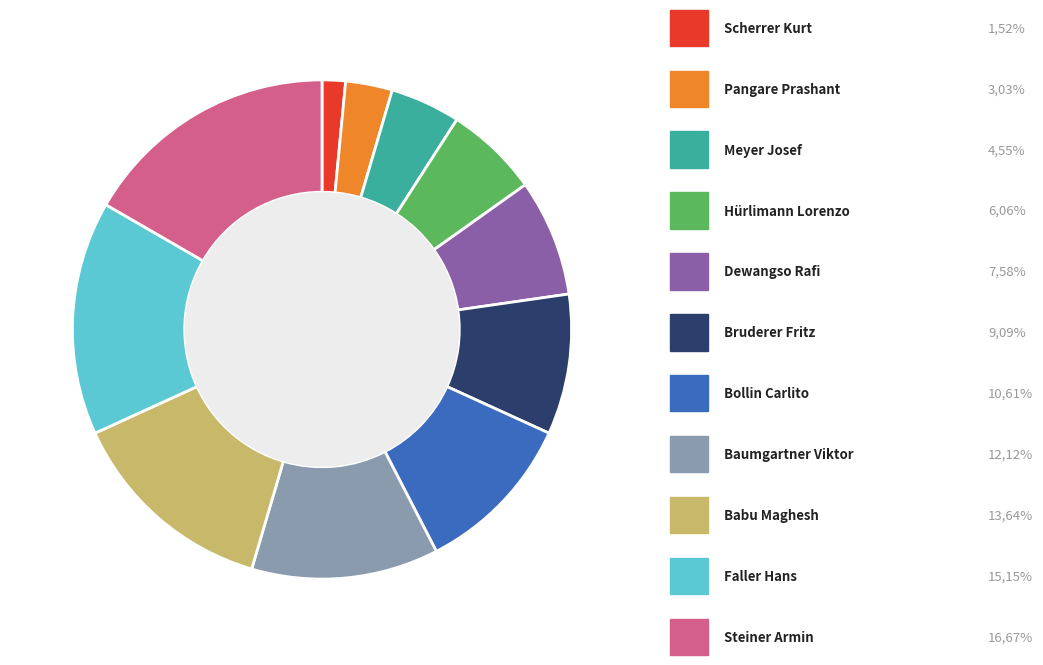

Is there any slice that represents more than half of the pie?

No